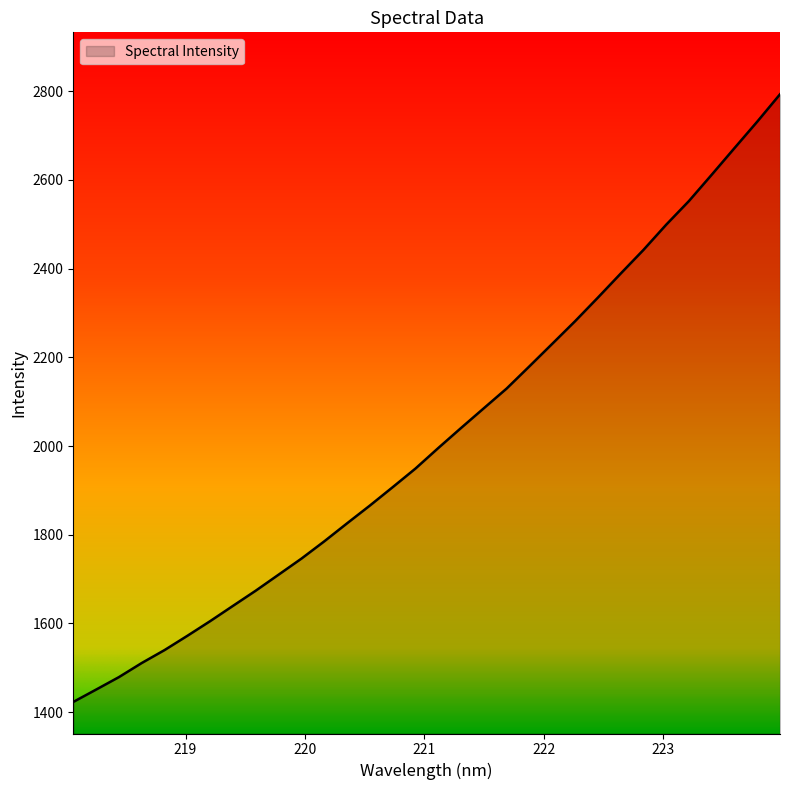

What is the minimum value shown in the chart?

1423.0